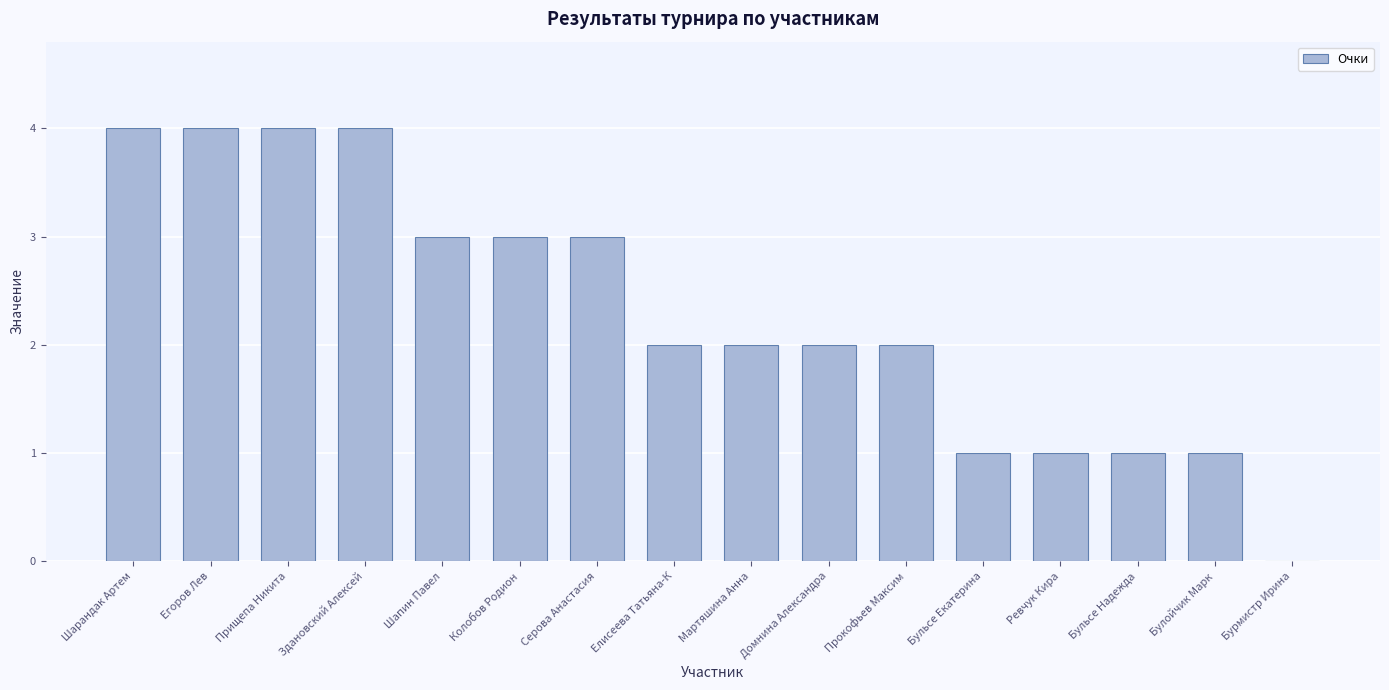

The value at Прокофьев Максим is 2. True or false?

True